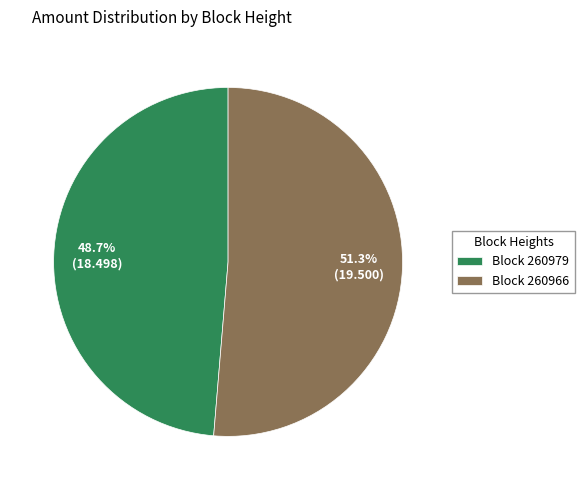

Is Block 260966 the majority of the pie?

Yes